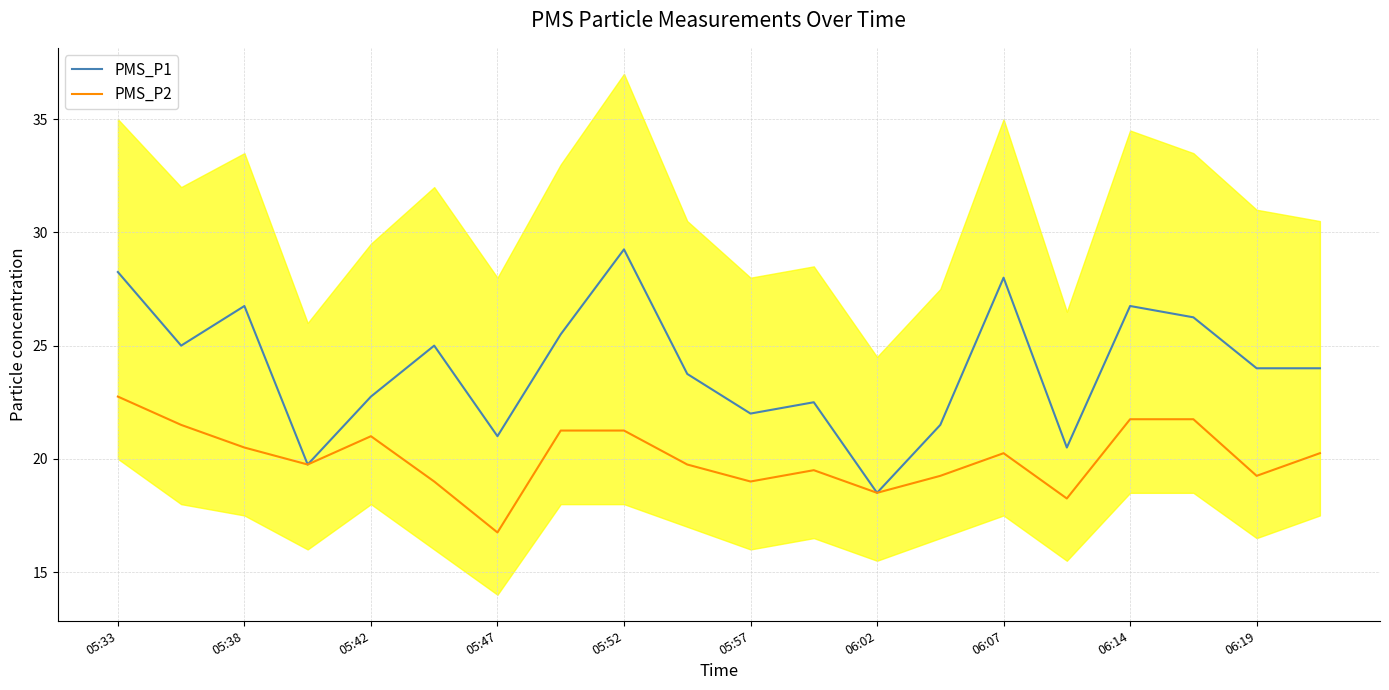

What is the greatest value displayed?

29.2